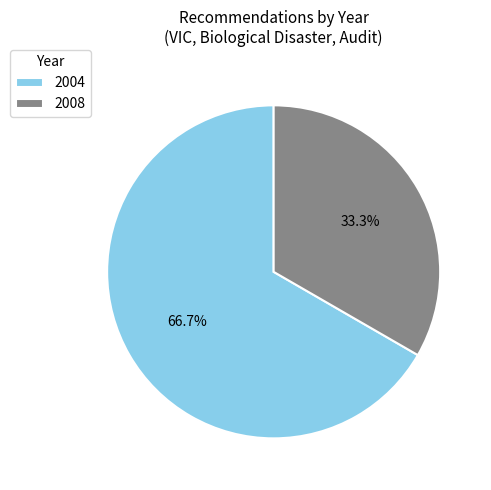

Which slice represents more than half of the pie?

2004